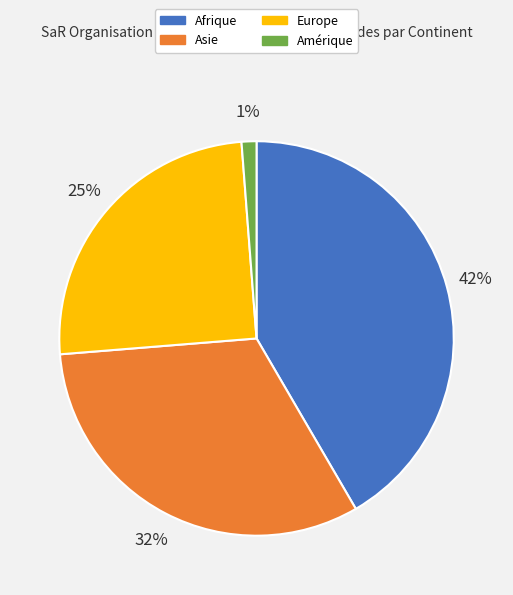

To the nearest percent, what portion does Afrique represent?

42%